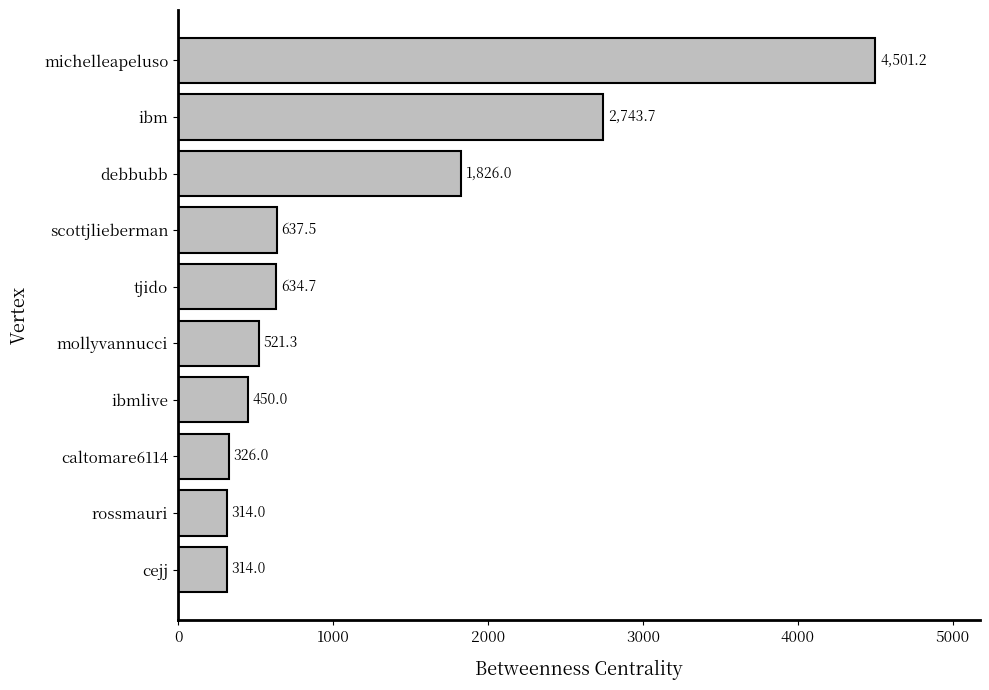

The value at rossmauri is 96.6. True or false?

False